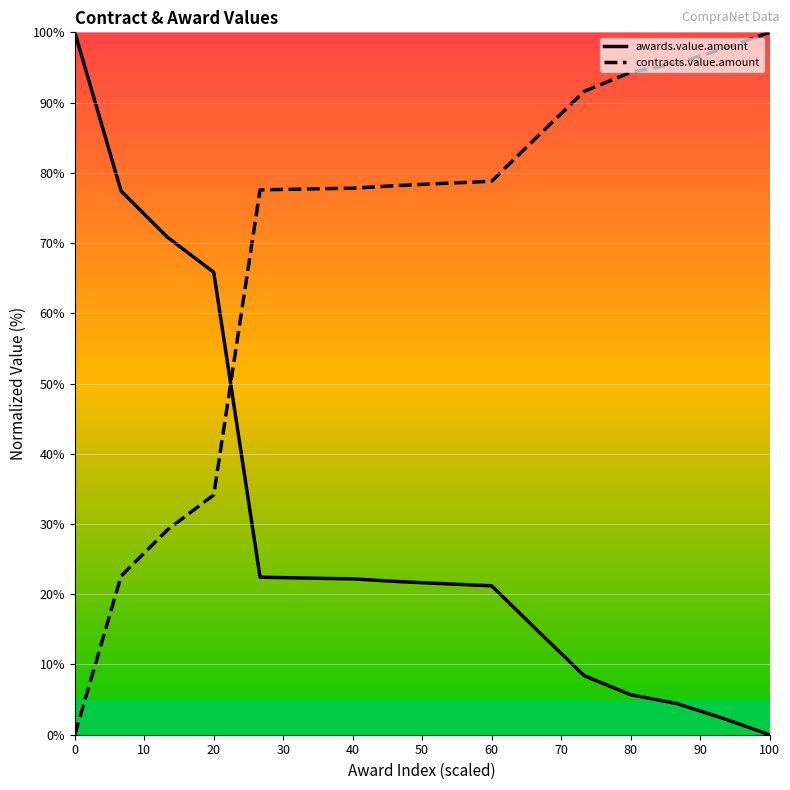

After their last crossing, which series has the higher values: awards.value.amount or contracts.value.amount?

contracts.value.amount